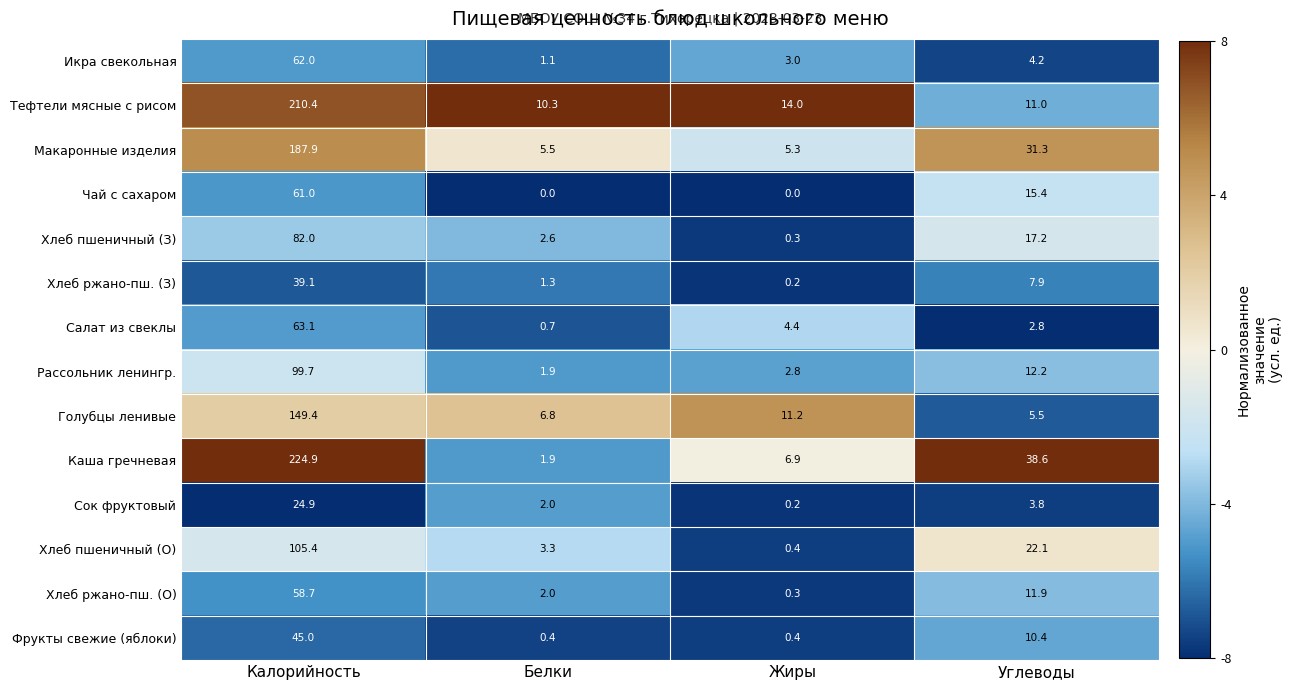

Is it true that Хлеб ржано-пш. (О) equals 58.7 at Калорийность?

True